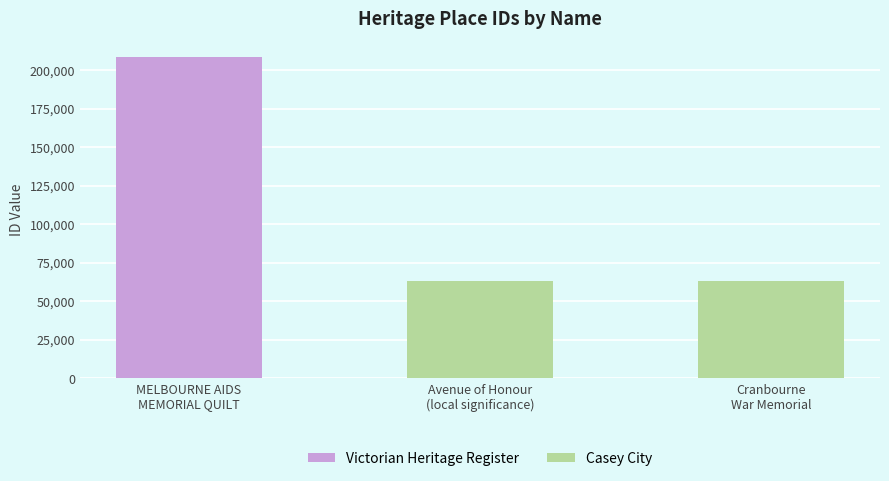

What is the difference between the maximum and minimum values?

145092